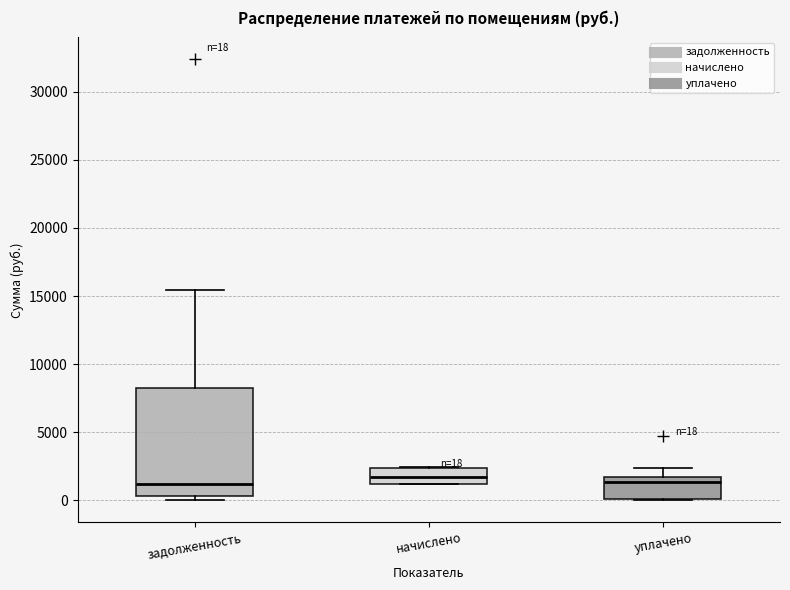

Comparing the boxes themselves (not the whiskers), which one is the tallest?

задолженность